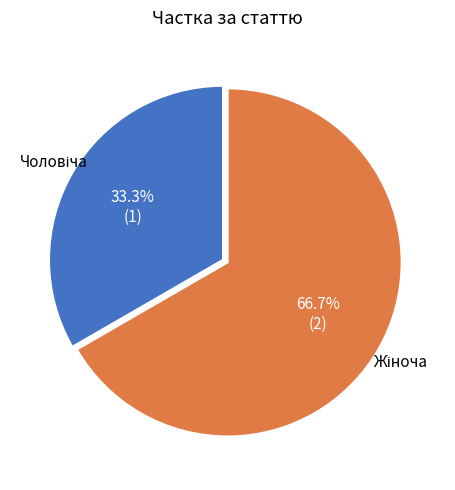

Is there any slice that represents more than half of the pie?

Yes